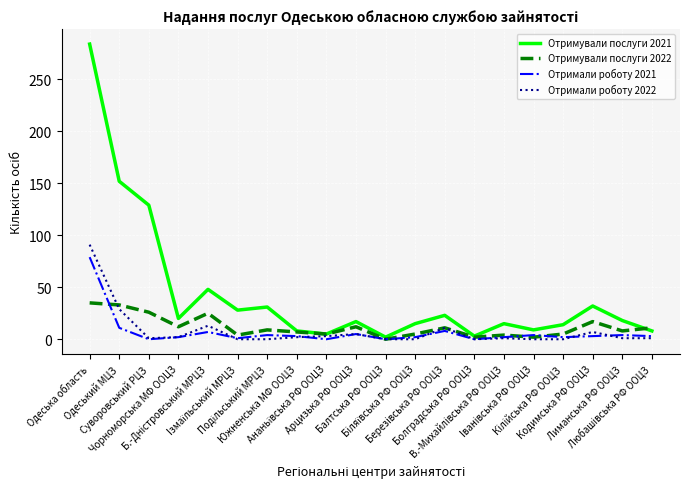

What is the highest value of the Отримали роботу 2021 series?

79